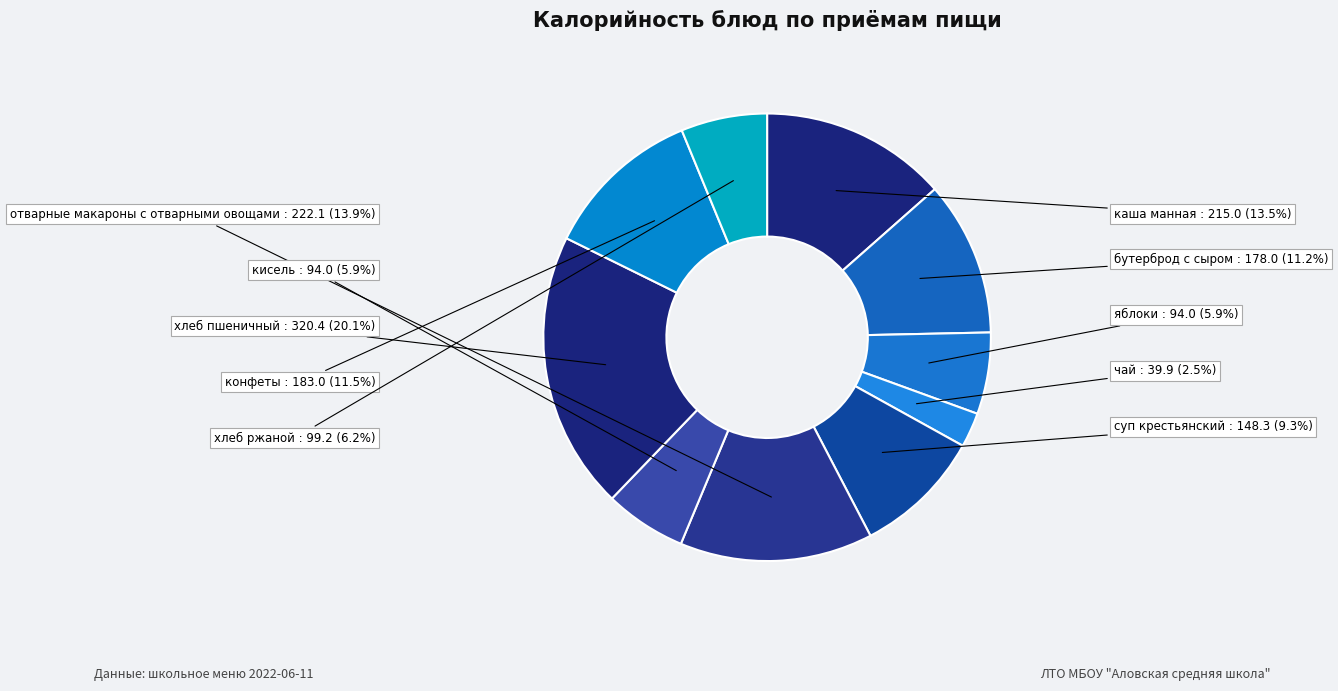

How many segments does this pie chart have?

10